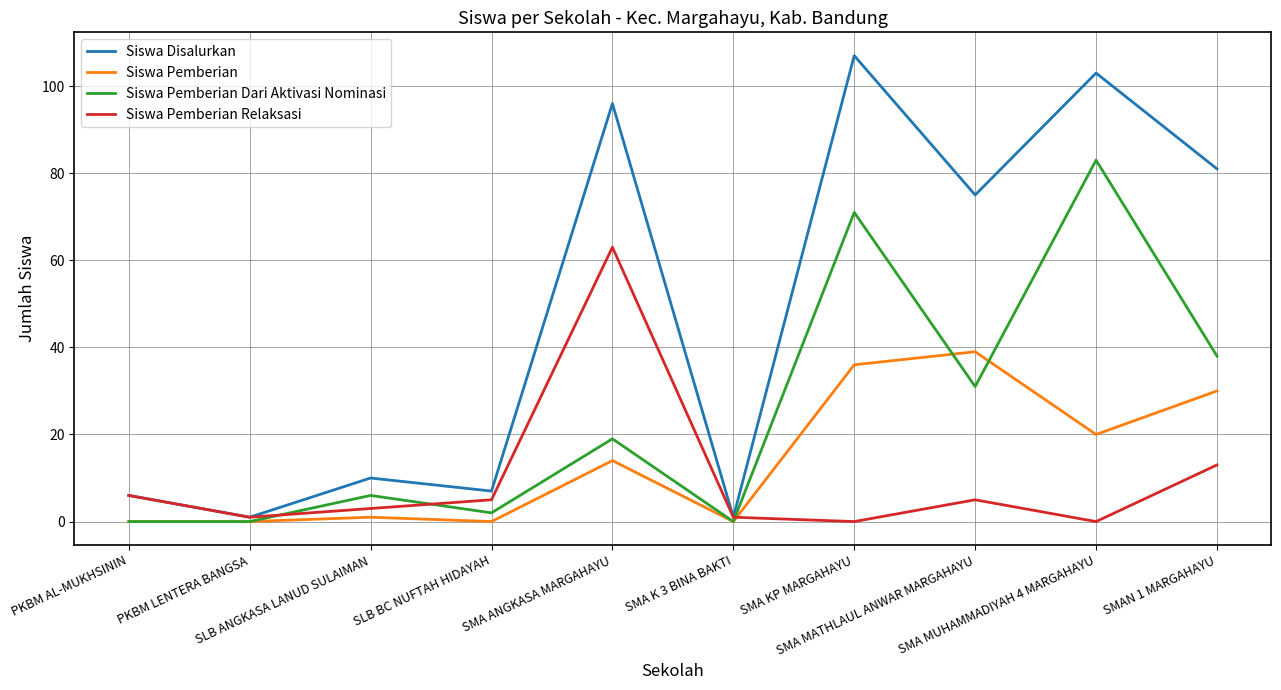

List the series in order of their peak value, highest first.

Siswa Disalurkan, Siswa Pemberian Dari Aktivasi Nominasi, Siswa Pemberian Relaksasi, Siswa Pemberian